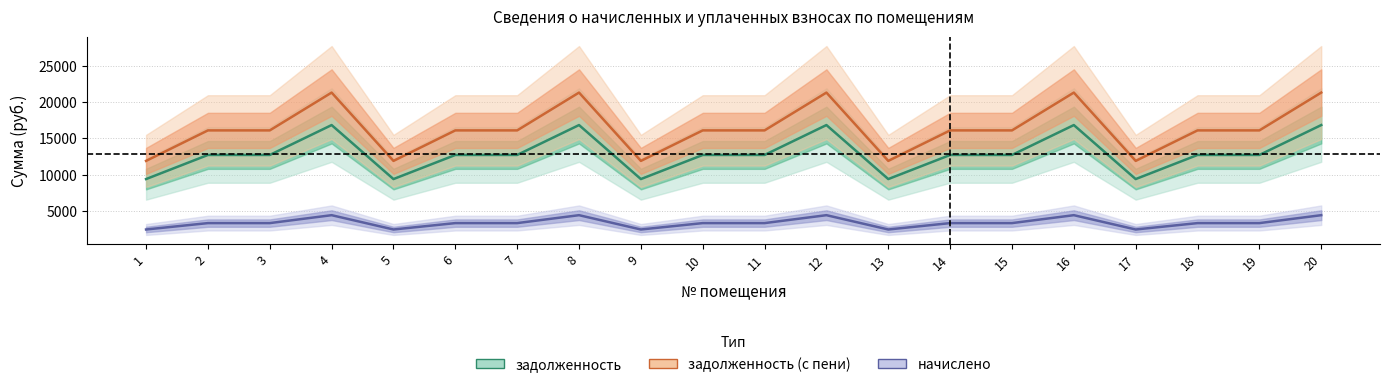

Which series has the largest total across all categories?

задолженность (с пени)